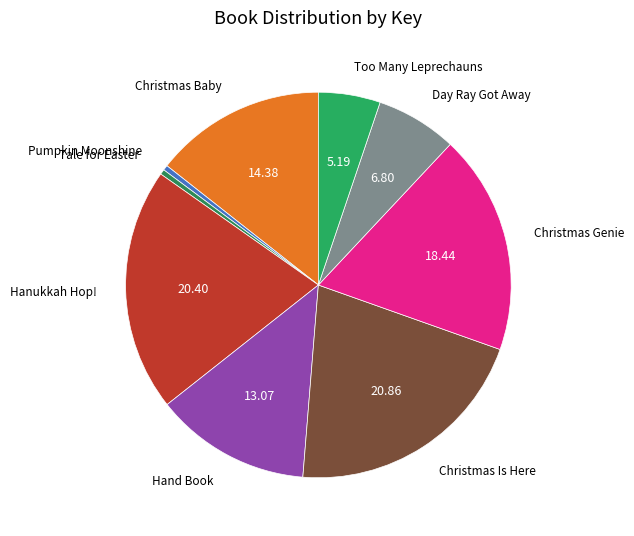

Is it true that Hanukkah Hop! is 20% of the pie?

True